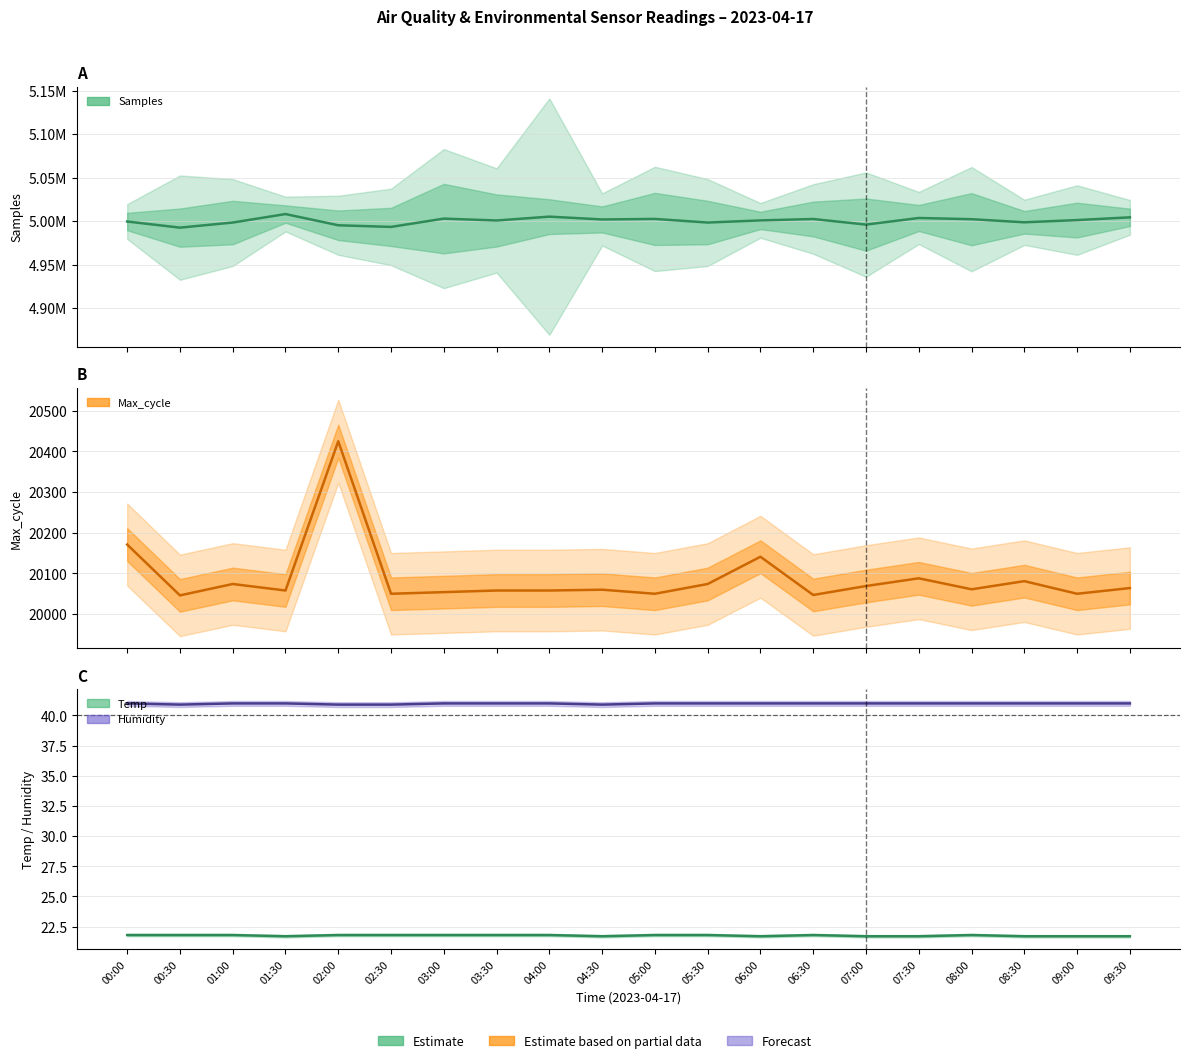

Which has a higher value, 08:30 or 04:00?

04:00